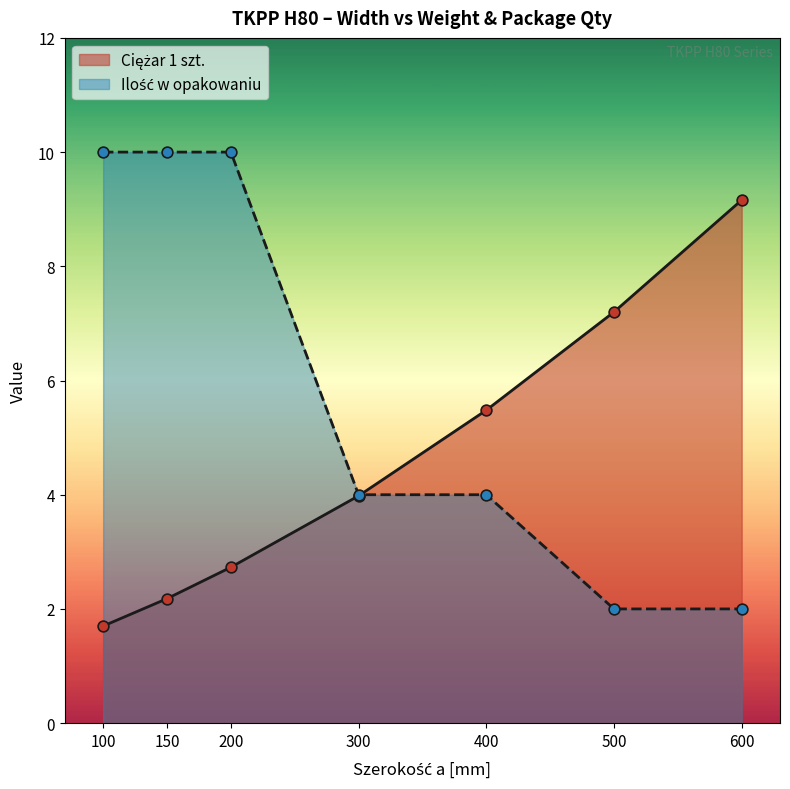

Which series has the largest Y range (max minus min)?

Ilość w opakowaniu